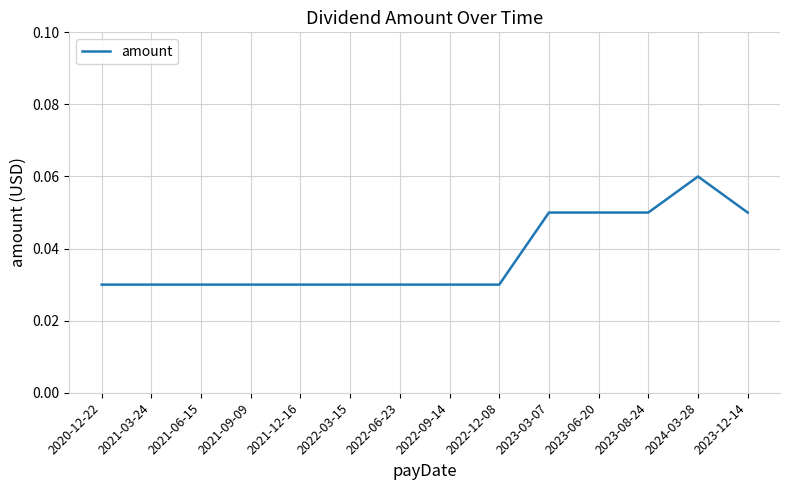

Count the number of data series in this chart.

1